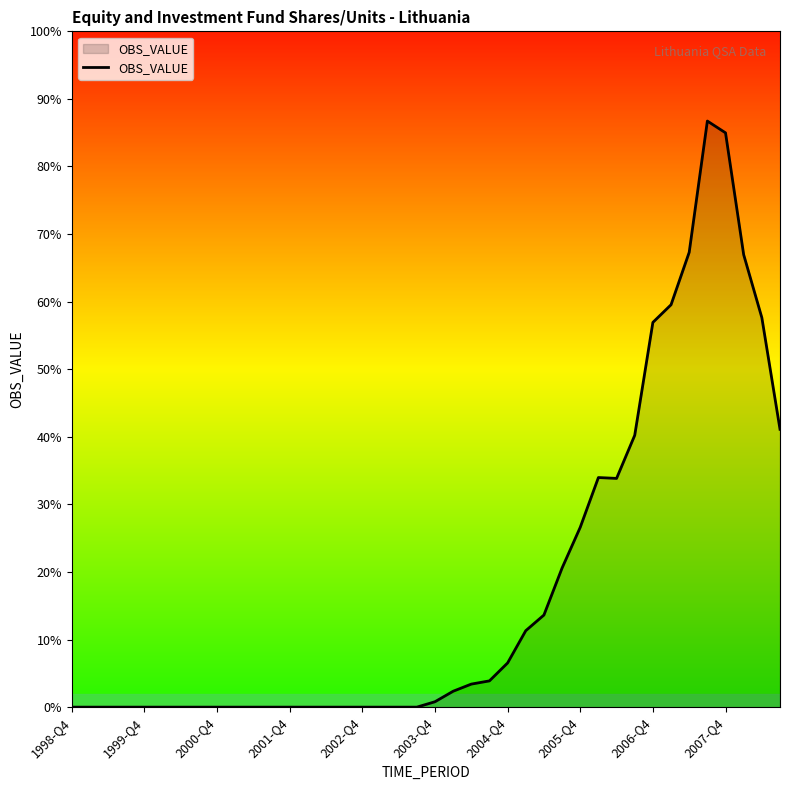

How many series are shown in this chart?

1